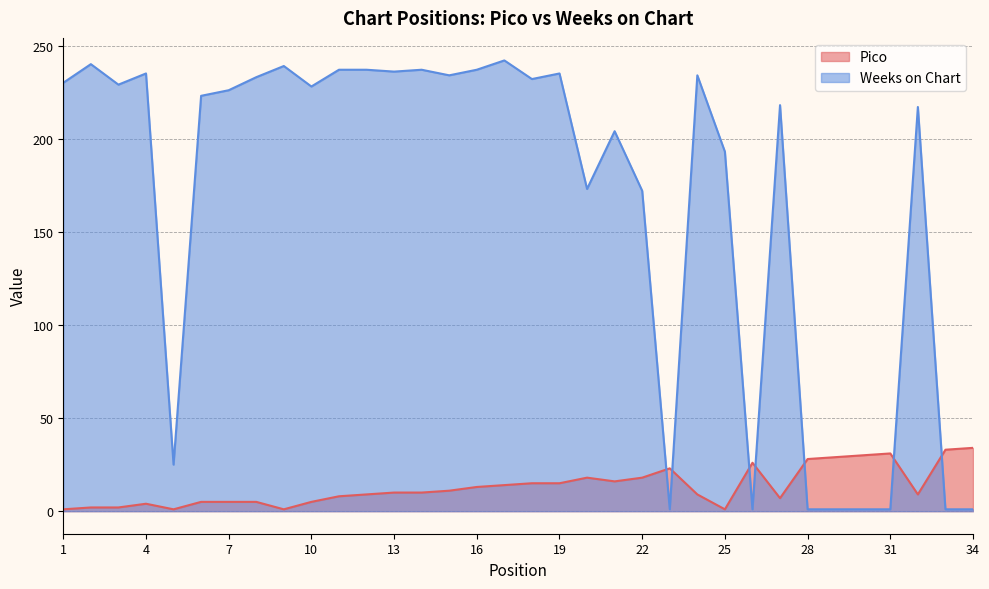

Reading right to left, extract all data points from this chart.

Pico: 34=34	33=33	32=9	31=31	30=30	29=29	28=28	27=7	26=26	25=1	24=9	23=23	22=18	21=16	20=18	19=15	18=15	17=14	16=13	15=11	14=10	13=10	12=9	11=8	10=5	9=1	8=5	7=5	6=5	5=1	4=4	3=2	2=2	1=1
Weeks on Chart: 34=1	33=1	32=217	31=1	30=1	29=1	28=1	27=218	26=1	25=193	24=234	23=1	22=172	21=204	20=173	19=235	18=232	17=242	16=237	15=234	14=237	13=236	12=237	11=237	10=228	9=239	8=233	7=226	6=223	5=25	4=235	3=229	2=240	1=230